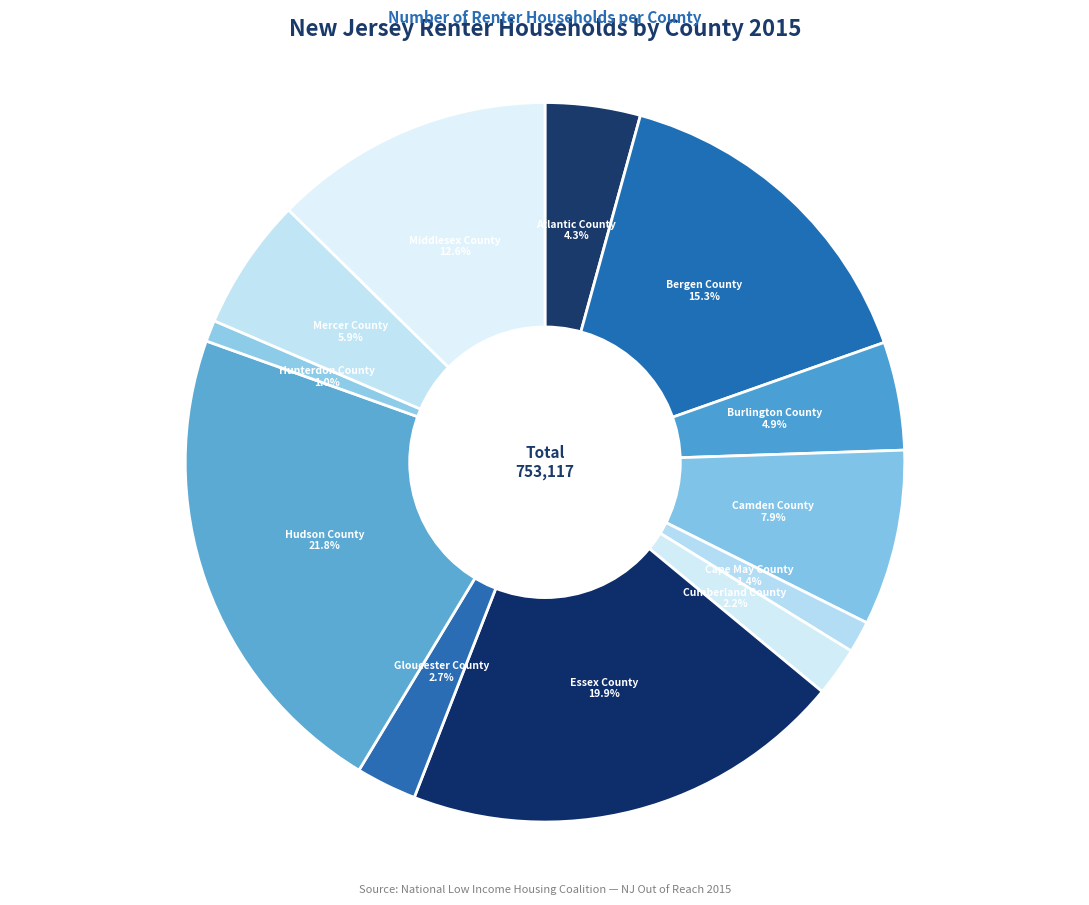

Approximately how many times larger is the value at Mercer County compared to Essex County?

0.3